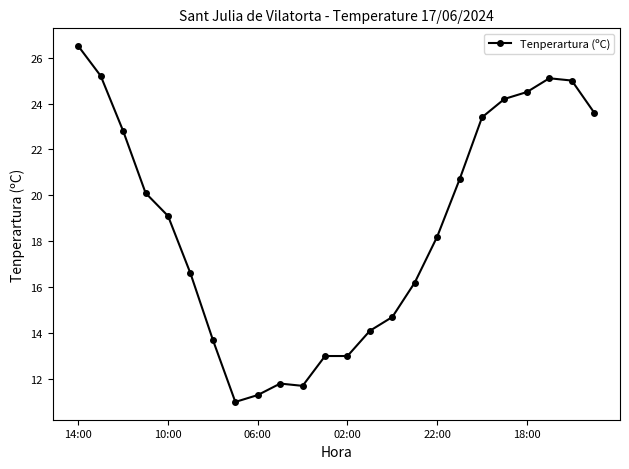

What is the sum of all values?

445.5